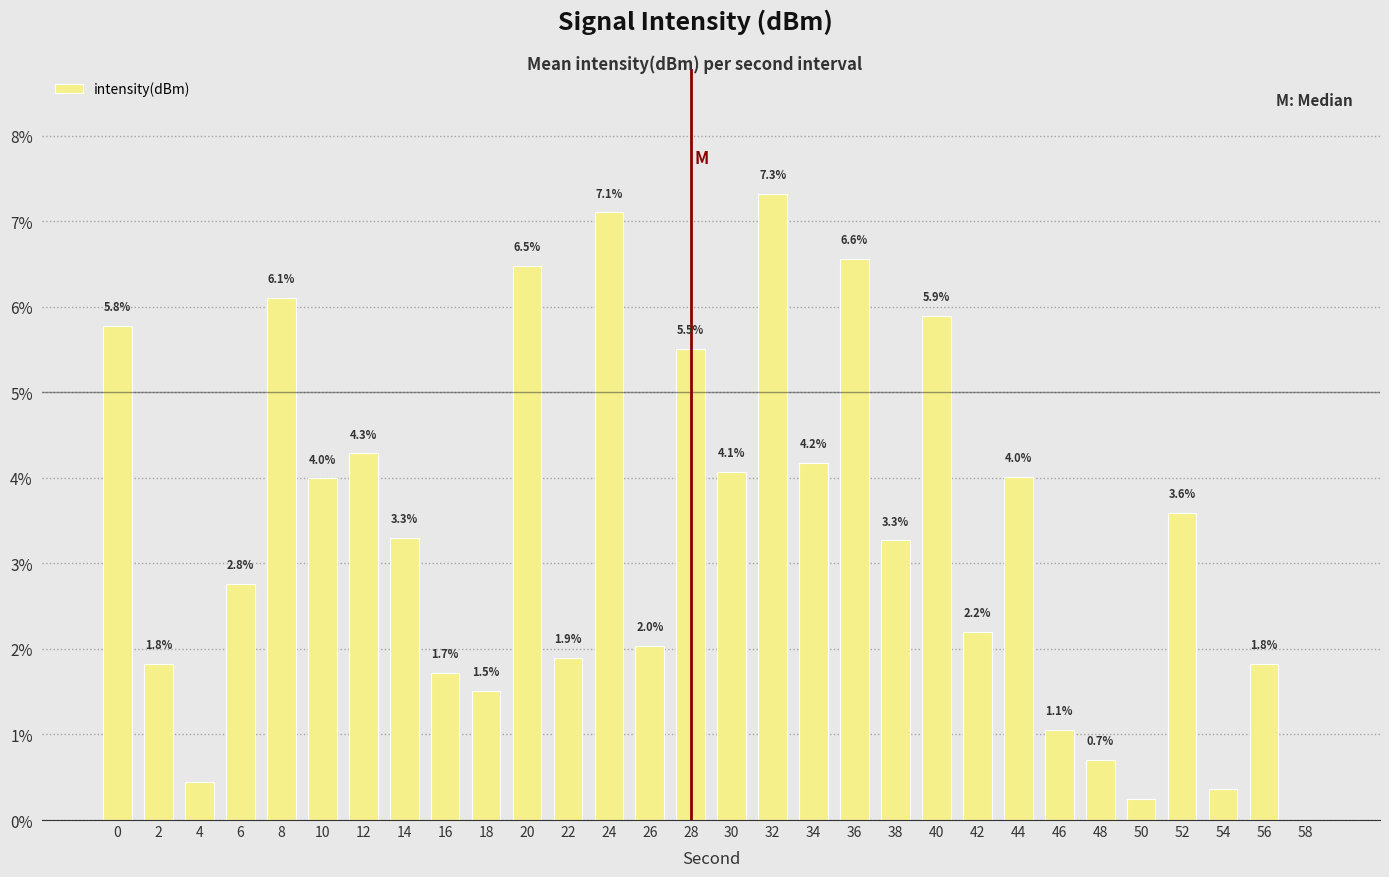

What is the sum of the values at 28 and 12?

9.8